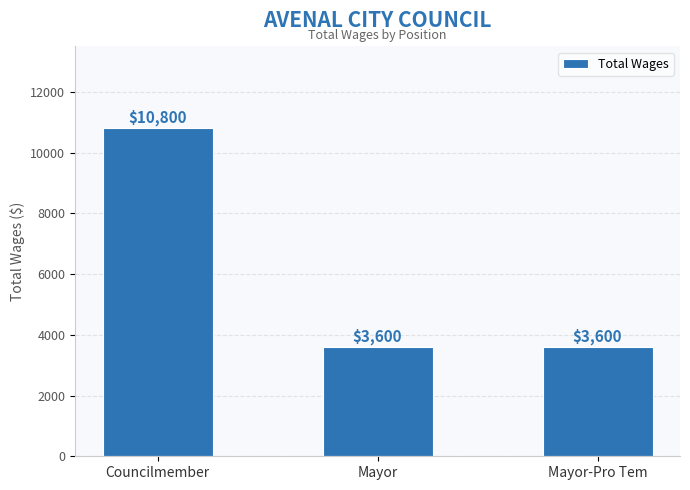

What position from the right is Councilmember?

3